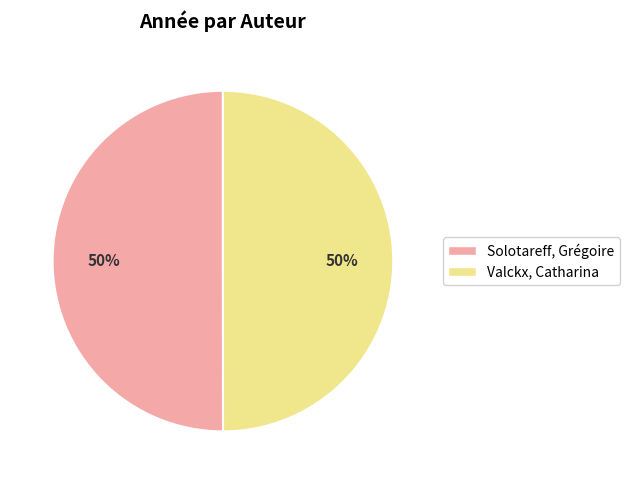

Is the sum of Solotareff, Grégoire and Valckx, Catharina greater than half?

Yes